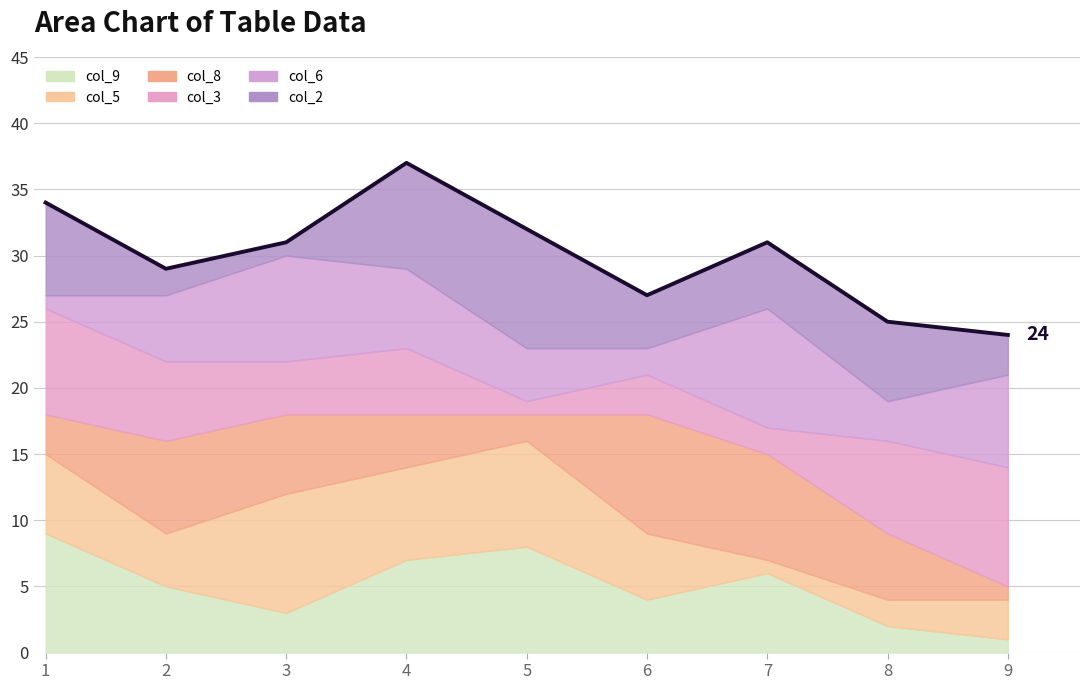

What are all the series names shown in the legend?

col_9, col_5, col_8, col_3, col_6, col_2